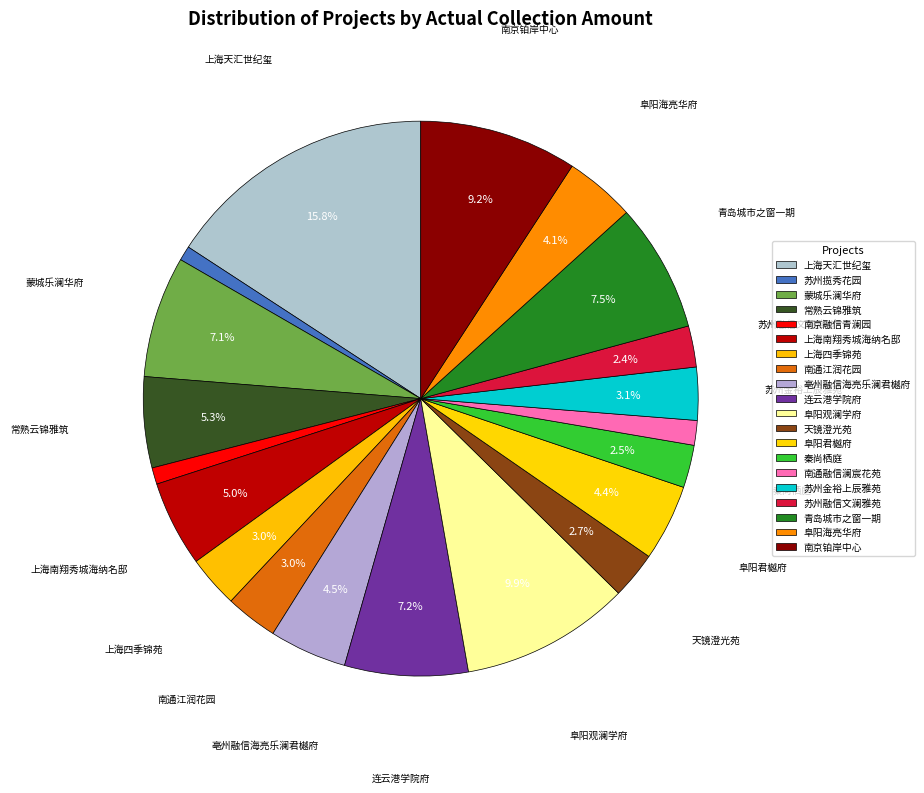

Is there a majority slice in this chart?

No